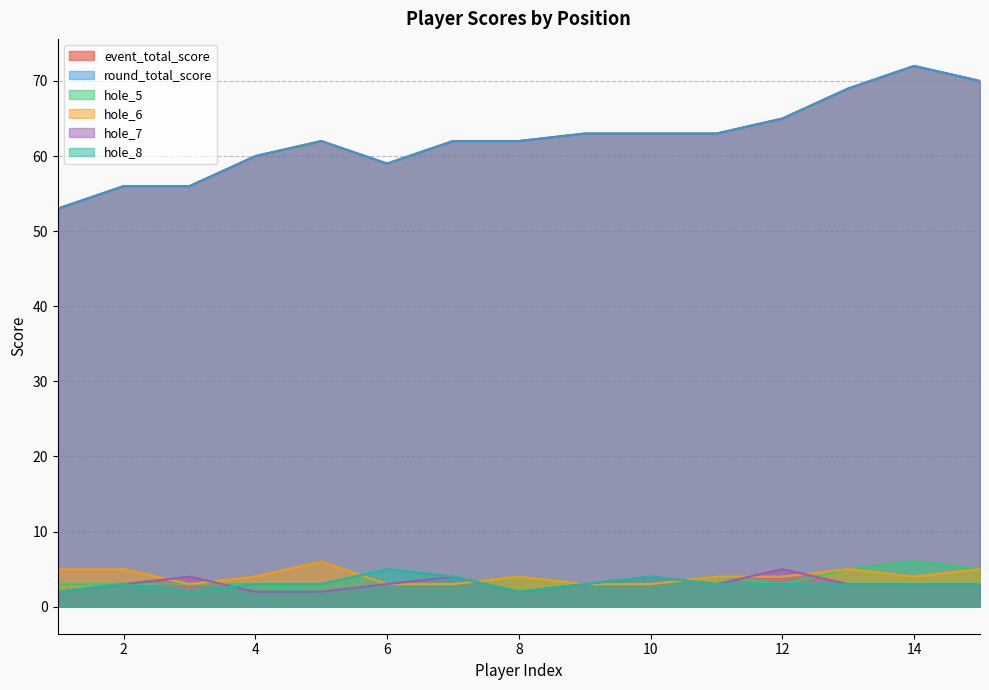

What is the average value of the hole_5 series?

4